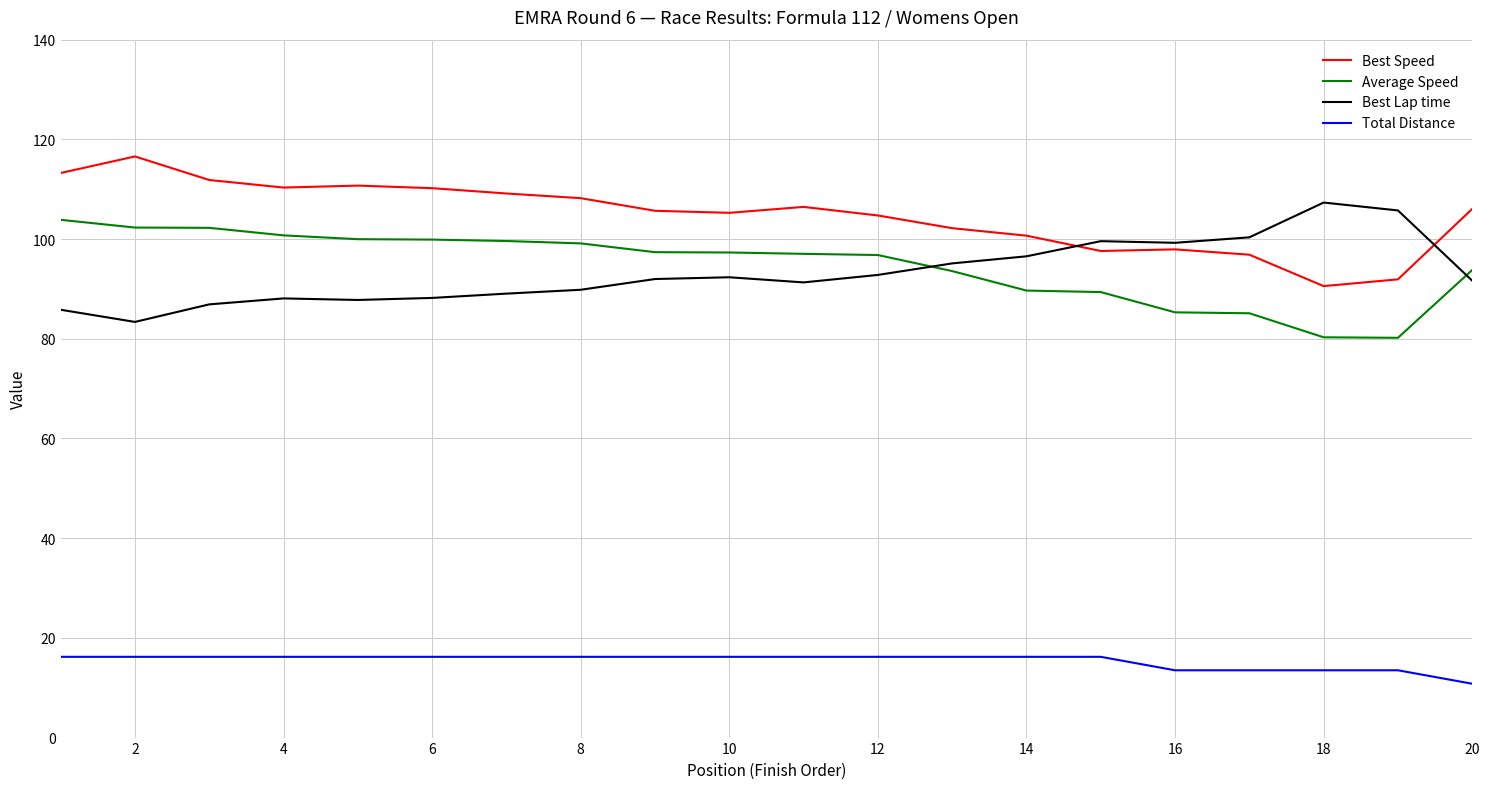

Which series ends up on top after the final intersection of Best Speed and Best Lap time?

Best Speed